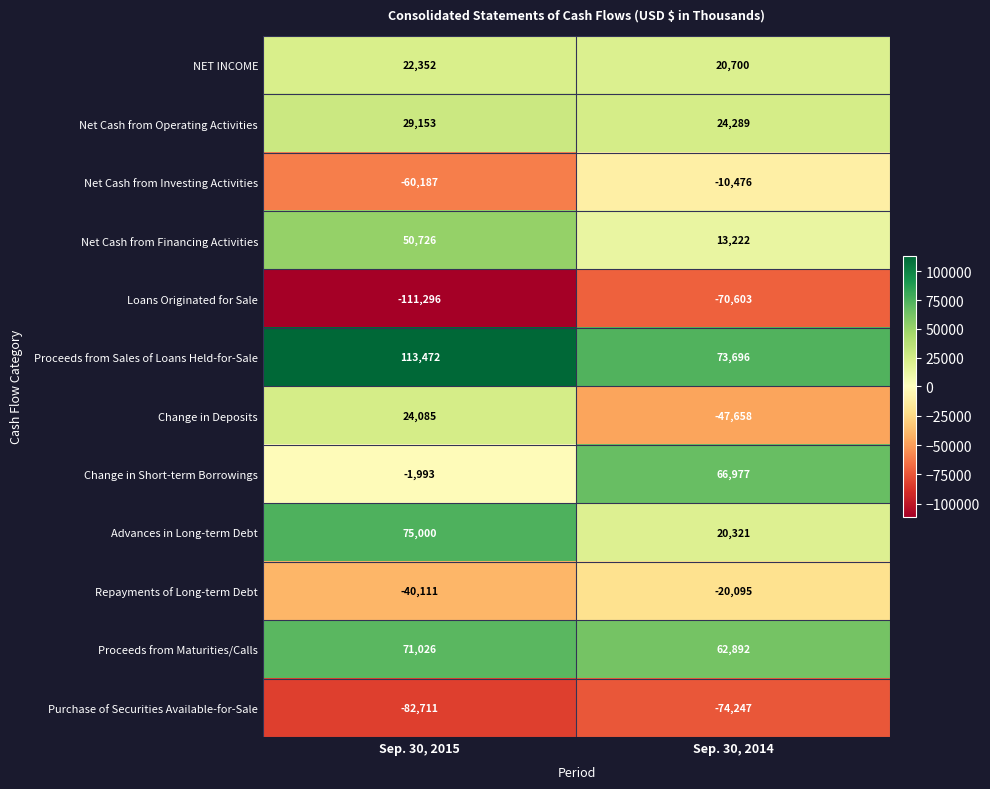

Is the value of Purchase of Securities Available-for-Sale at Sep. 30, 2015 greater than the value of Change in Short-term Borrowings at Sep. 30, 2015?

No